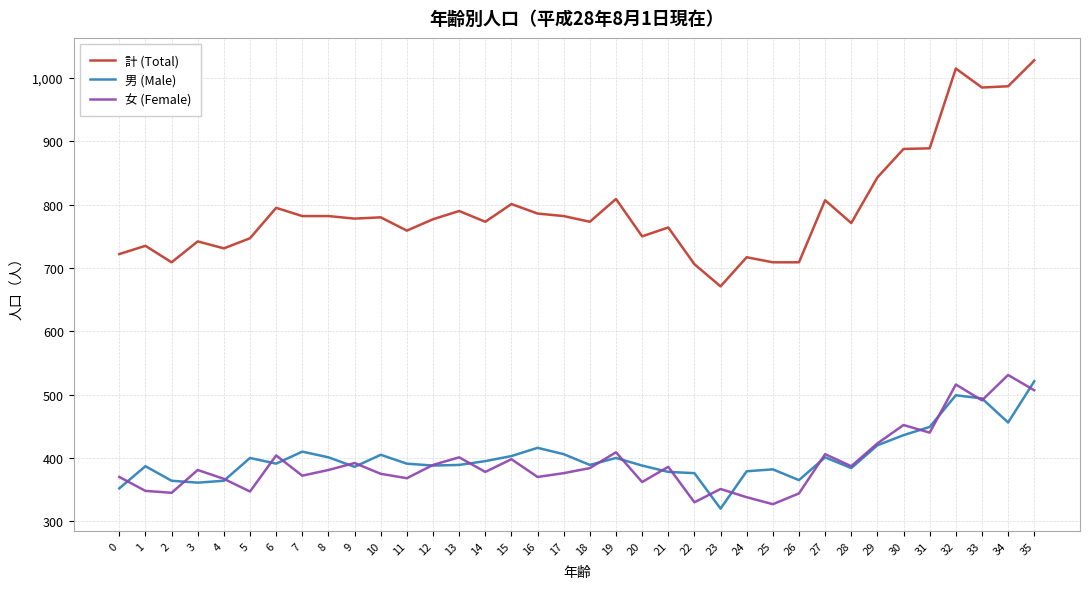

What is the maximum value shown in the chart?

1028